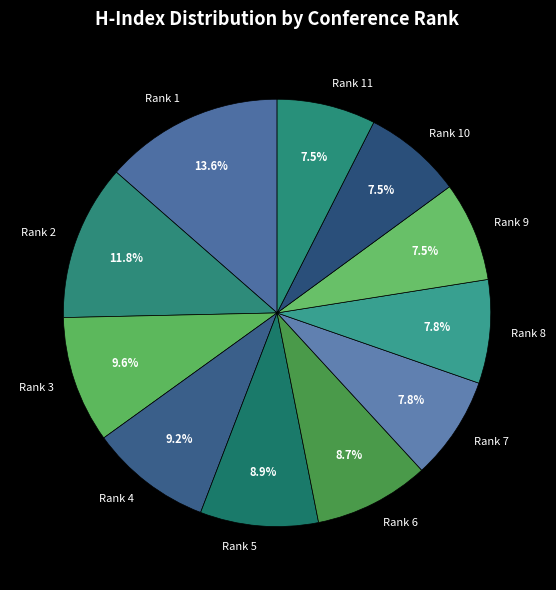

Is it true that Rank 5 is 9% of the pie?

True